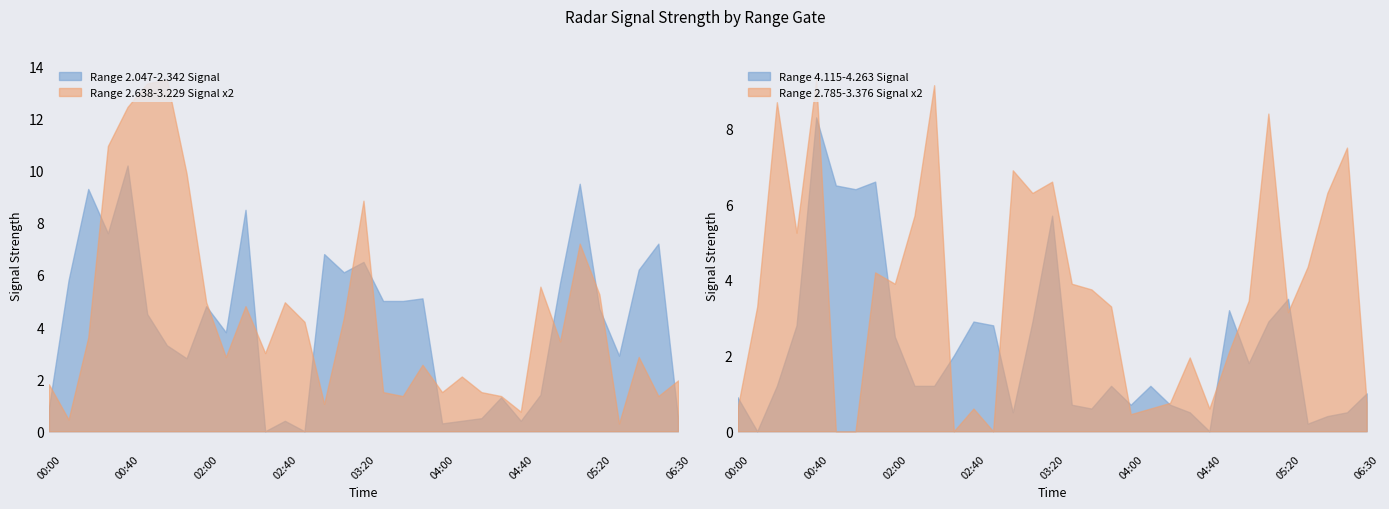

What is the minimum value for Range 2.638-3.229 Signal x2?

0.3